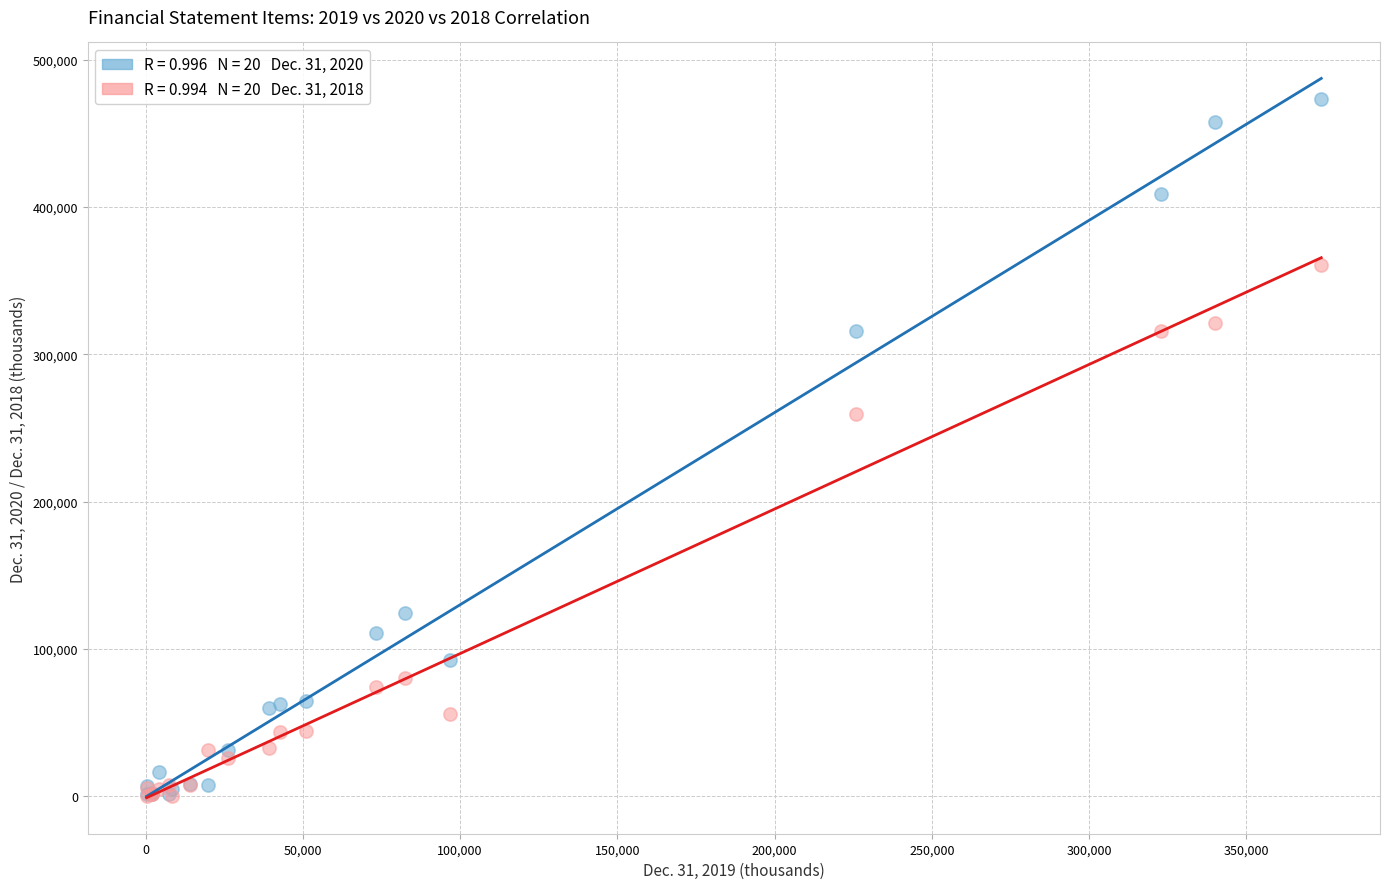

Across all series, what Y value is closest to 236673?

259786